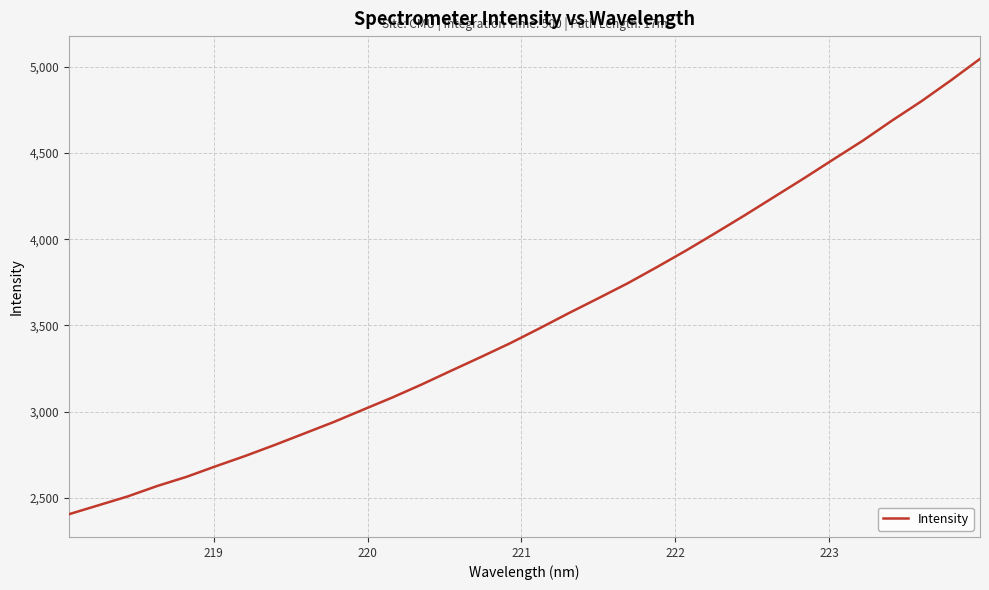

What is the smallest value displayed?

2405.3